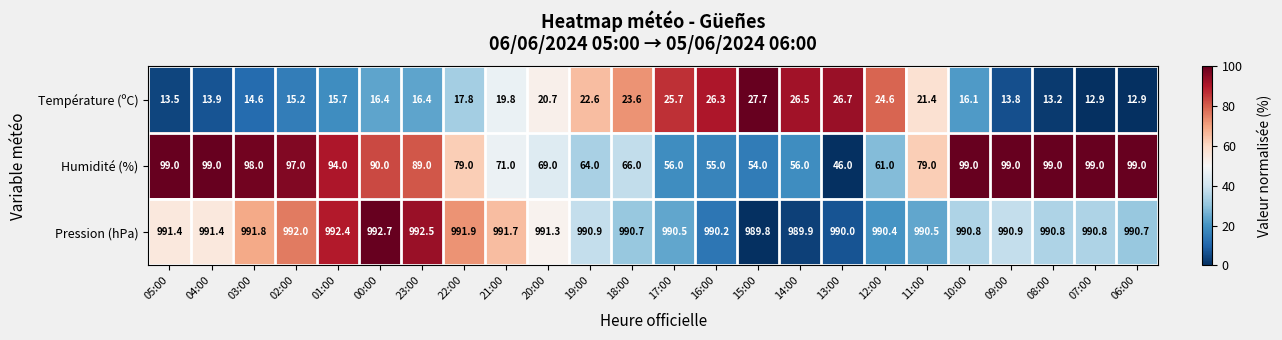

At which category is the sum across all series the highest?

10:00